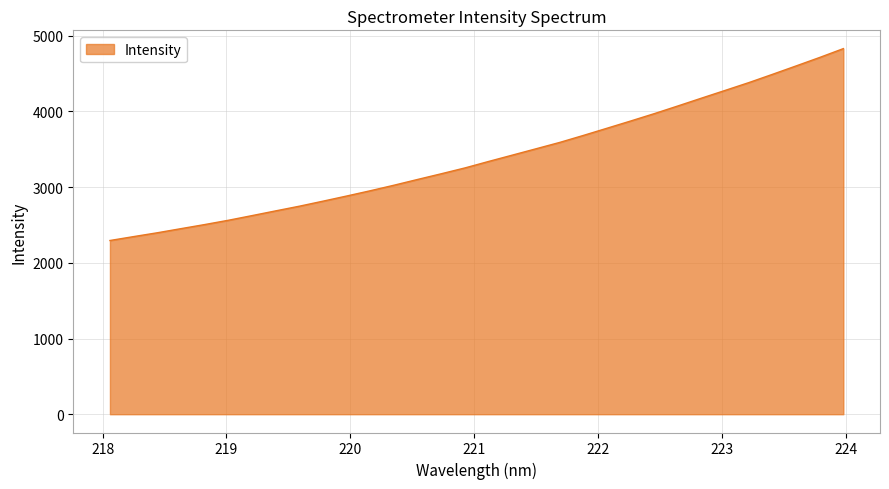

What is the smallest value displayed?

2295.3